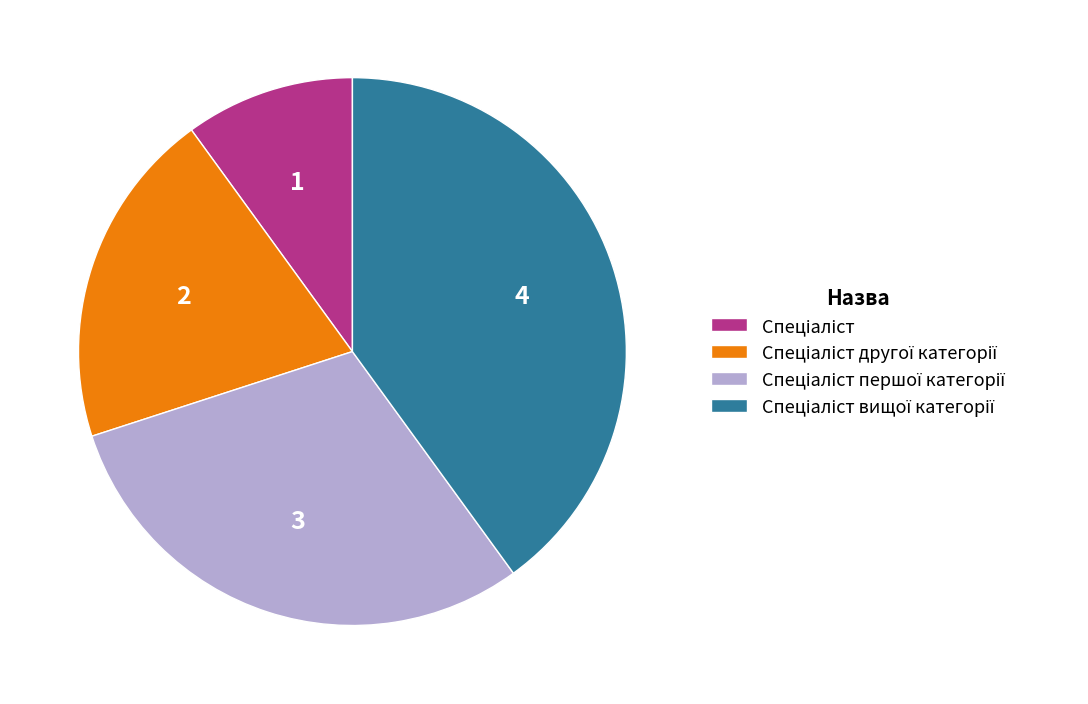

Is there any slice that represents more than half of the pie?

No